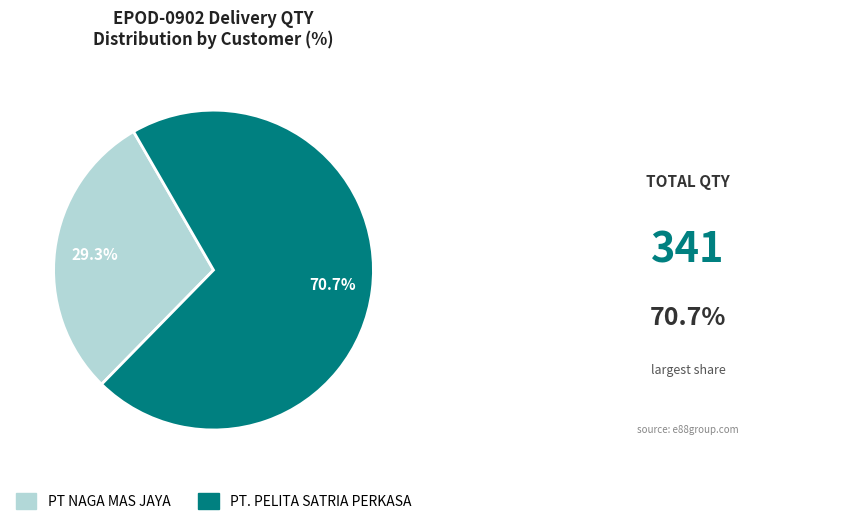

Rank the categories by value from highest to lowest.

PT. PELITA SATRIA PERKASA, PT NAGA MAS JAYA